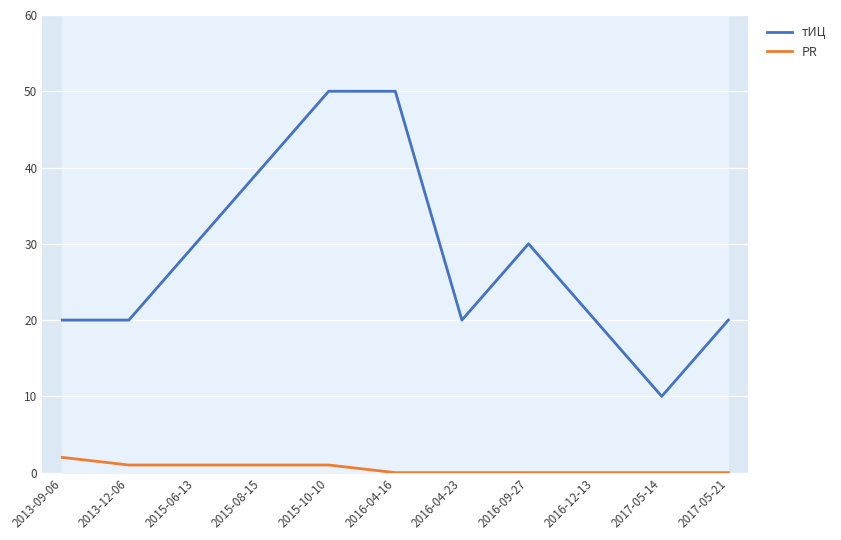

Which series has the widest spread of values?

тИЦ